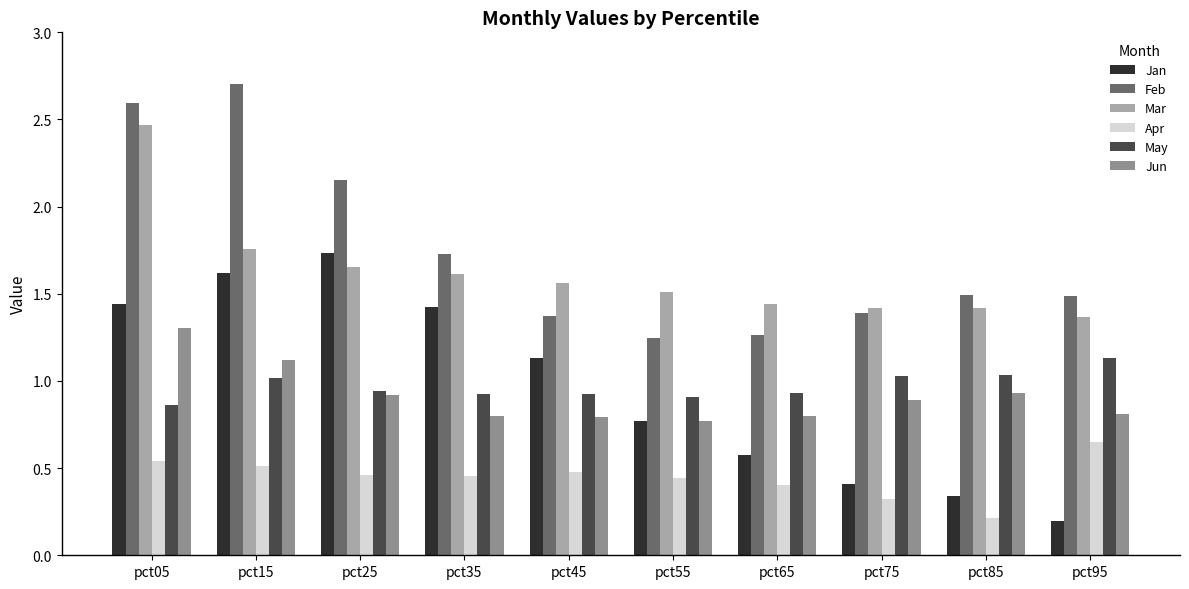

What is the difference between the second highest and second lowest values in the Apr series?

0.2